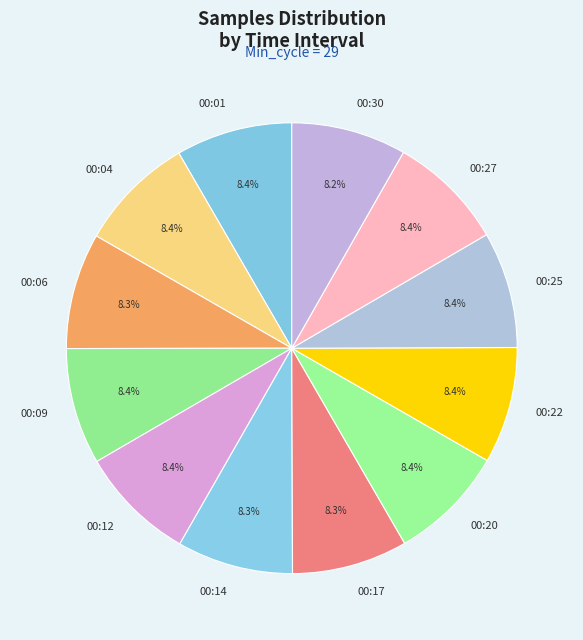

Approximately how many times larger is the value at 00:12 compared to 00:01?

1.0